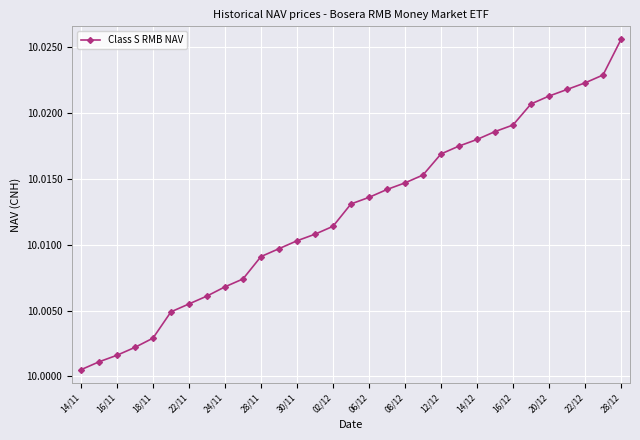

At which label is the value closest to 10?

14/11